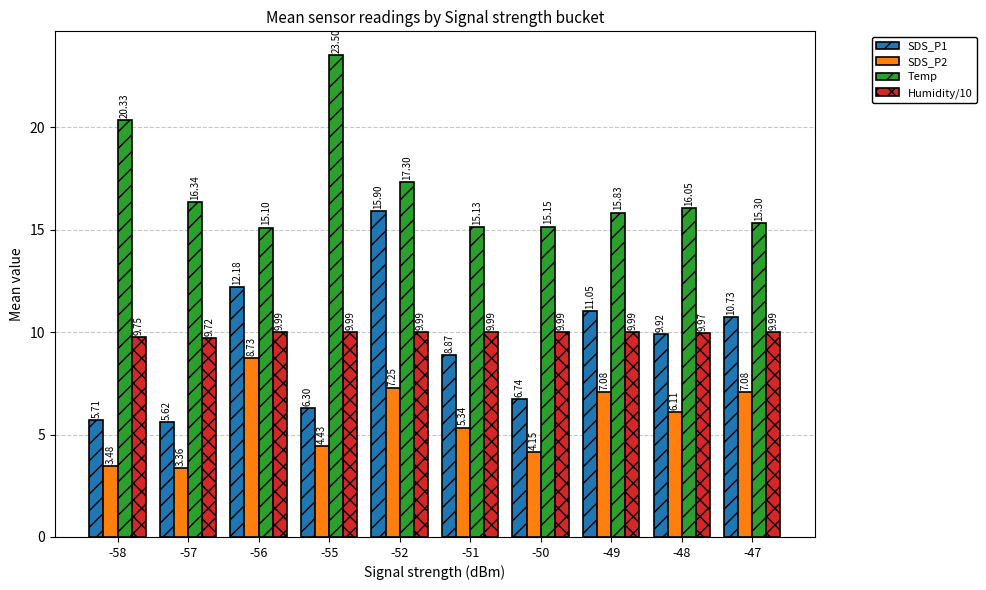

At which category is the sum across all series the highest?

-52